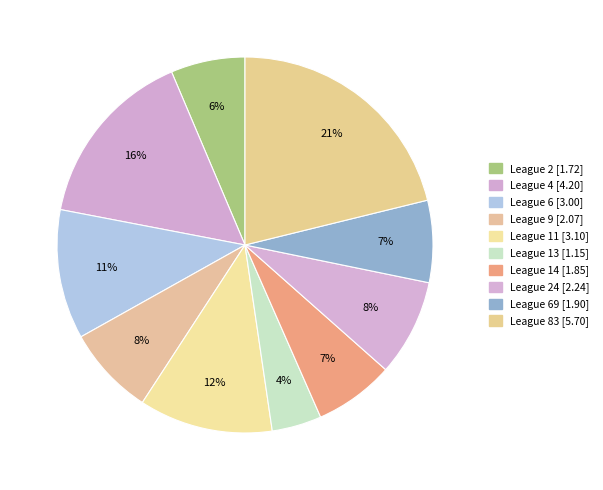

To the nearest percent, what is the average slice percentage?

10%